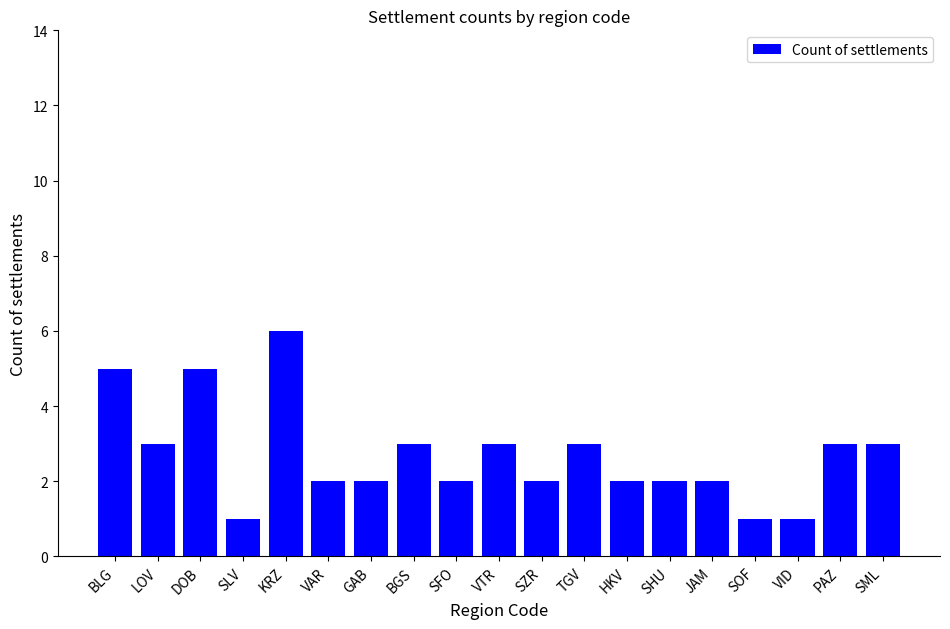

At which category does the chart reach its peak across all series?

KRZ